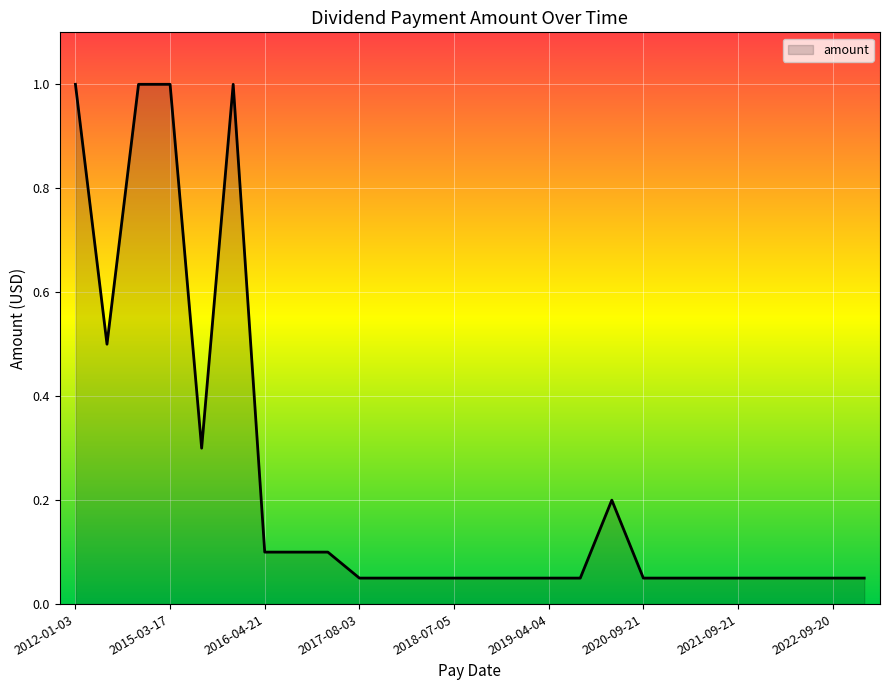

What is the maximum value shown in the chart?

1.0